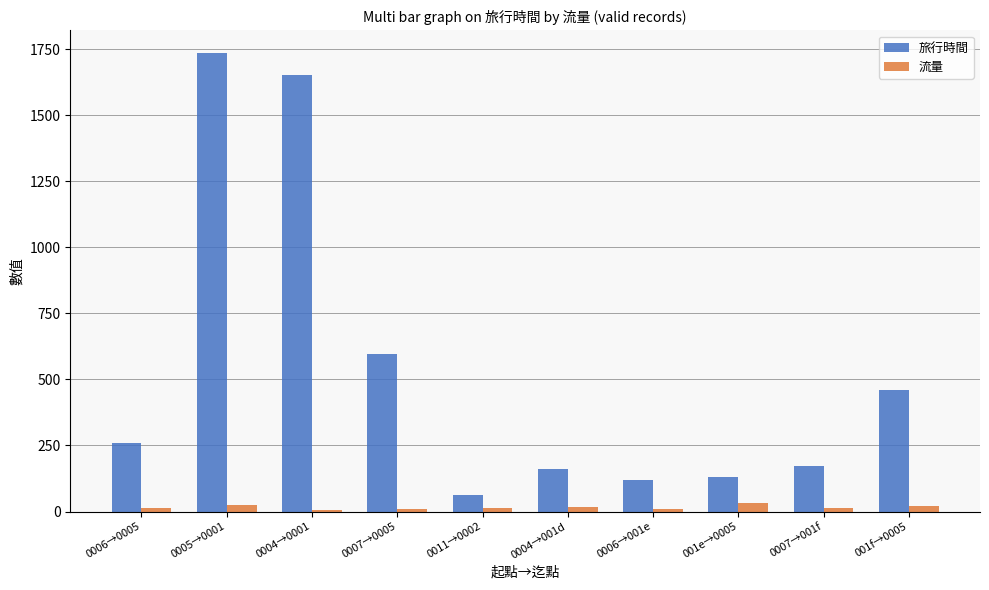

Which series has the largest range (max minus min)?

旅行時間